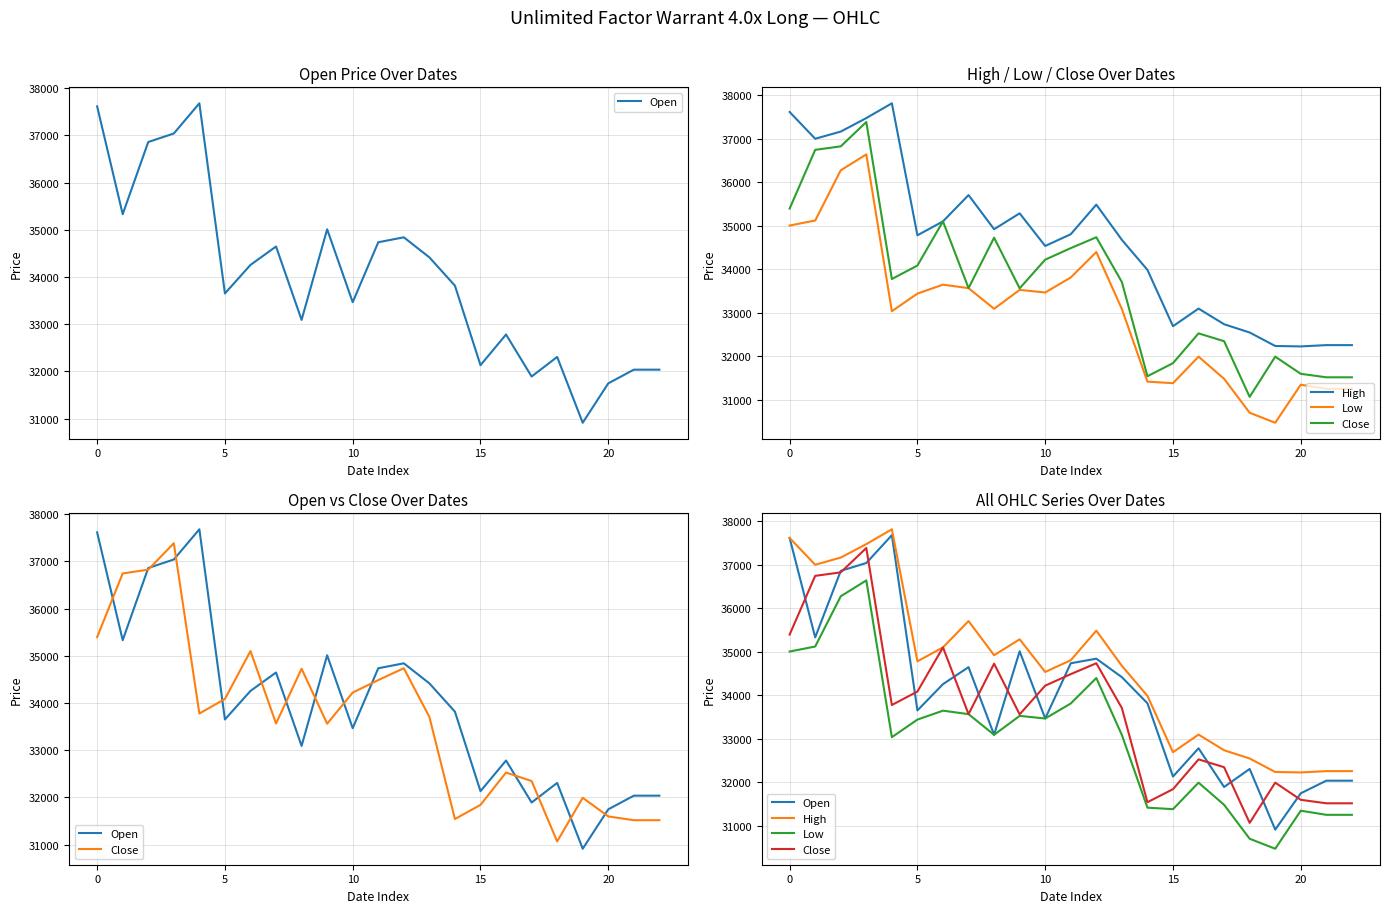

How many categories are shown in the chart?

23